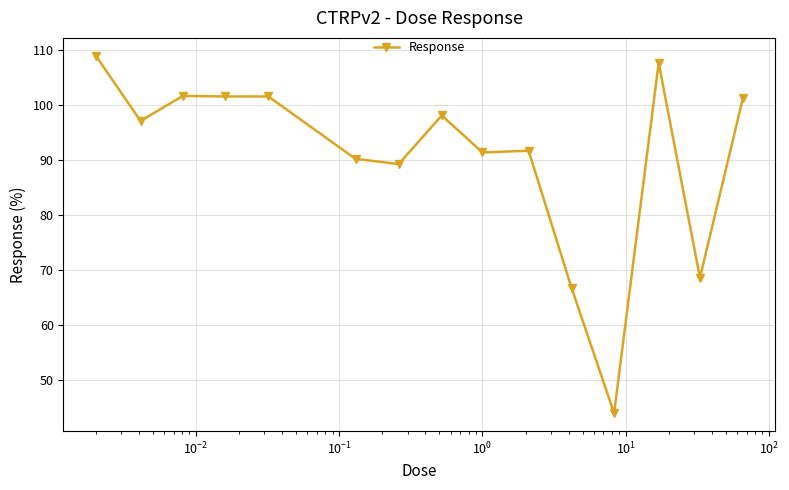

True or false: there are more than 2 points higher than both neighbors.

True